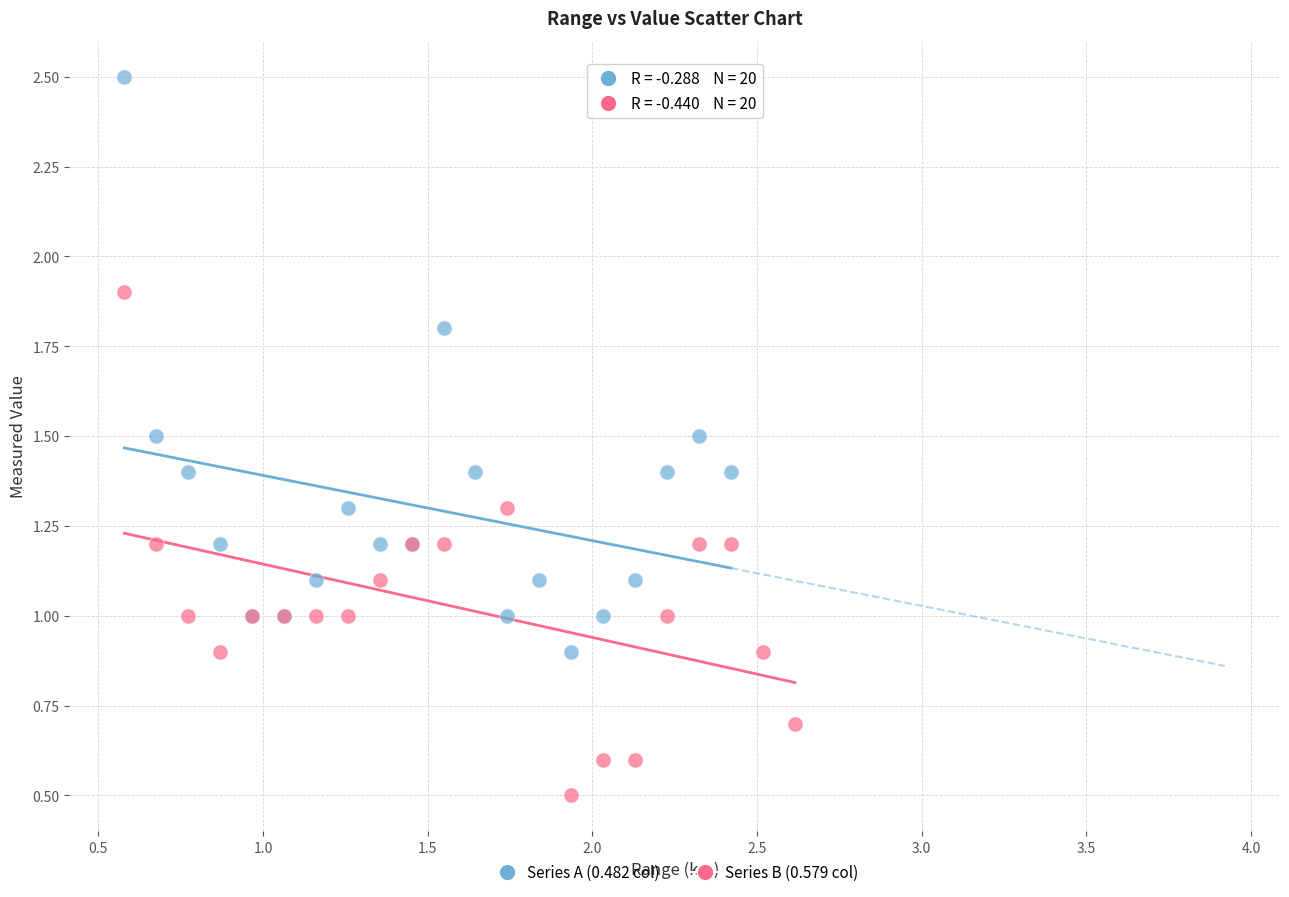

Which series contains the highest Y value?

Series A (0.482 col)